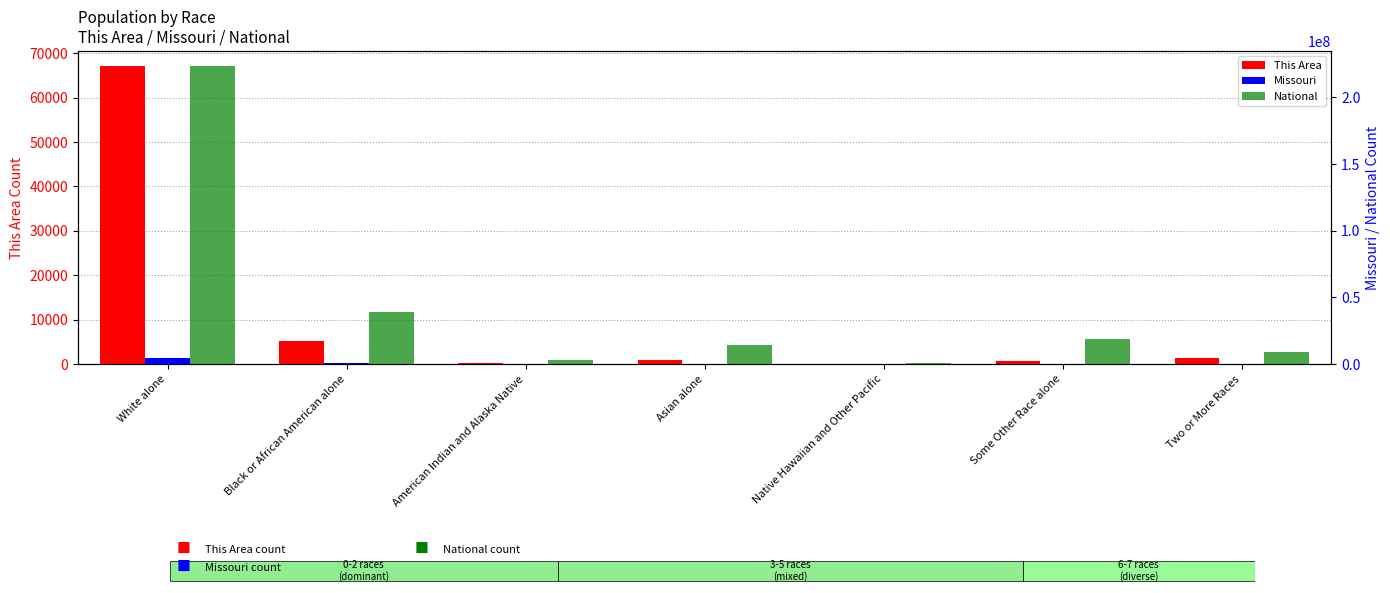

What is the difference between the highest and lowest values at Native Hawaiian and Other Pacific?

539990